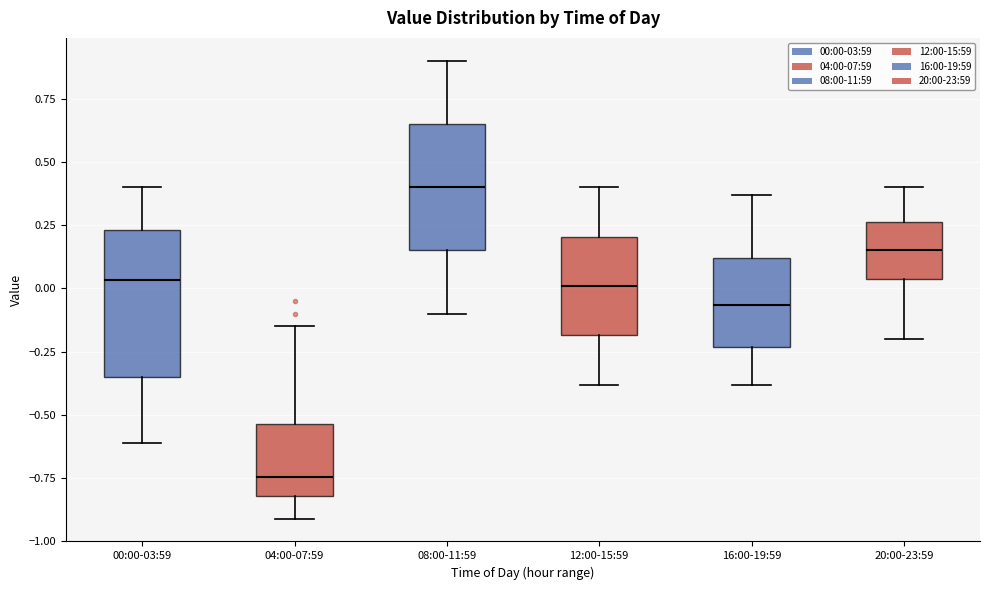

Reading left to right, read every box against the y-axis: the position of its median line, the range the box covers, and the ends of its whiskers. The values are not printed on the chart, so give them approximately, as read against the axis.

00:00-03:59: median 0.05, box -0.35 to 0.25, whiskers -0.60 to 0.40
04:00-07:59: median -0.75, box -0.80 to -0.55, whiskers -0.90 to -0.15
08:00-11:59: median 0.40, box 0.15 to 0.65, whiskers -0.10 to 0.90
12:00-15:59: median 0.00, box -0.20 to 0.20, whiskers -0.40 to 0.40
16:00-19:59: median -0.05, box -0.25 to 0.10, whiskers -0.40 to 0.35
20:00-23:59: median 0.15, box 0.05 to 0.25, whiskers -0.20 to 0.40